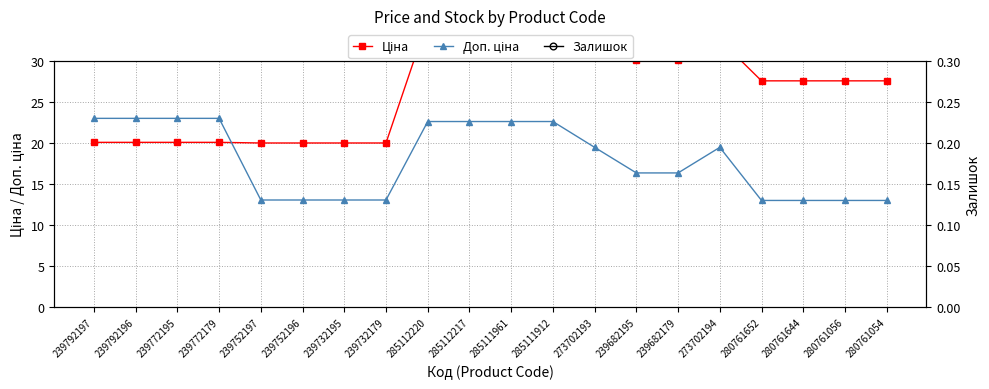

Which series changed the most between 273702193 and 280761056?

Доп. ціна